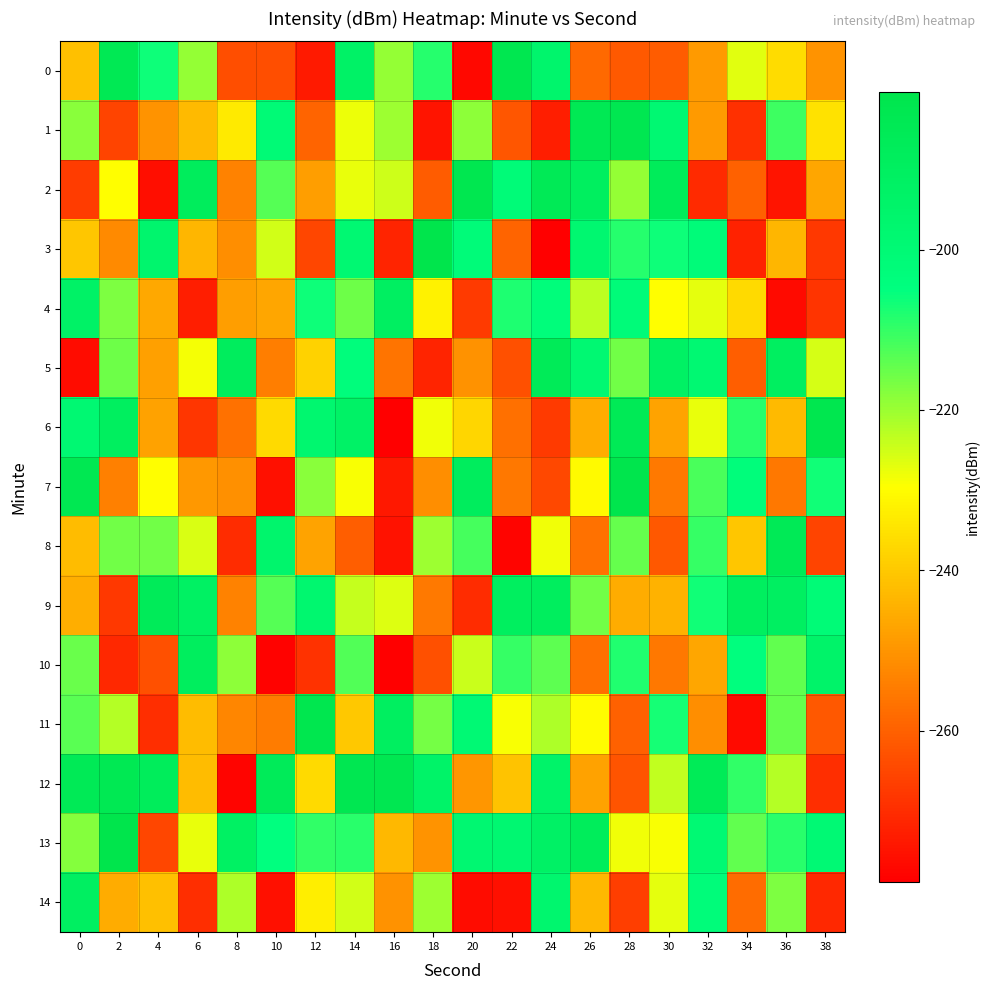

At which category is the sum across all series the highest?

14